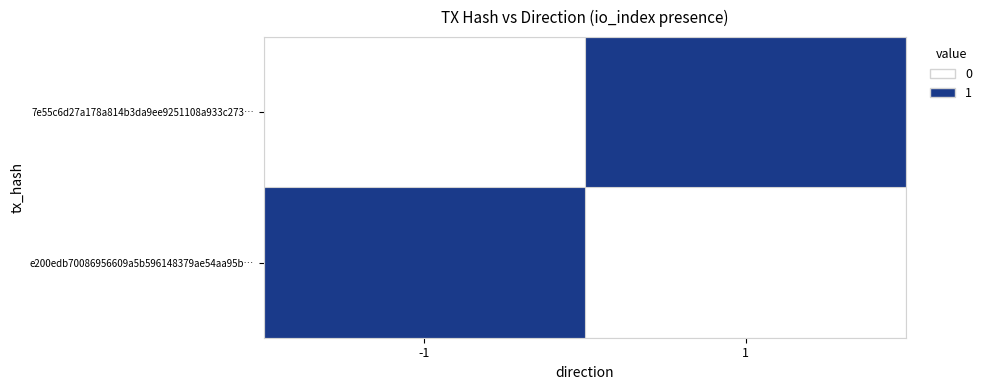

How many categories are shown in the chart?

2